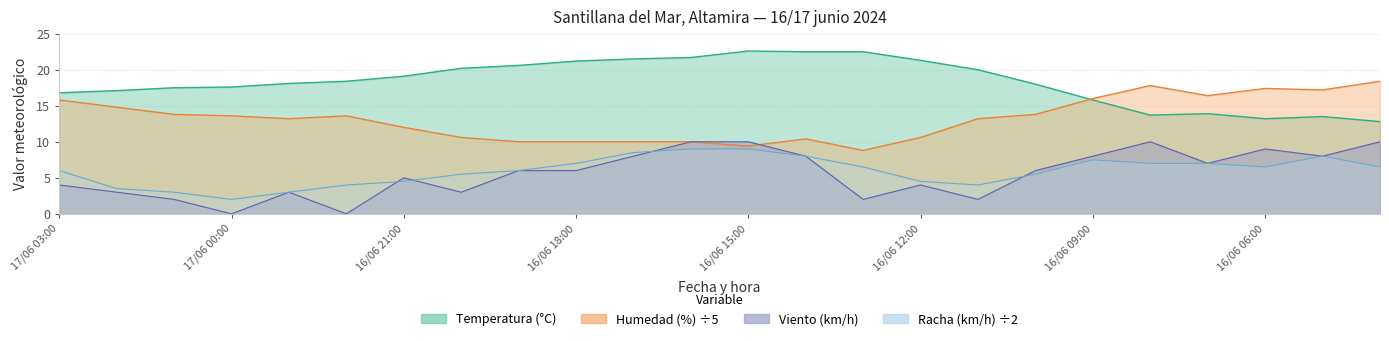

At which category does Racha (km/h) reach its first local valley?

17/06 00:00